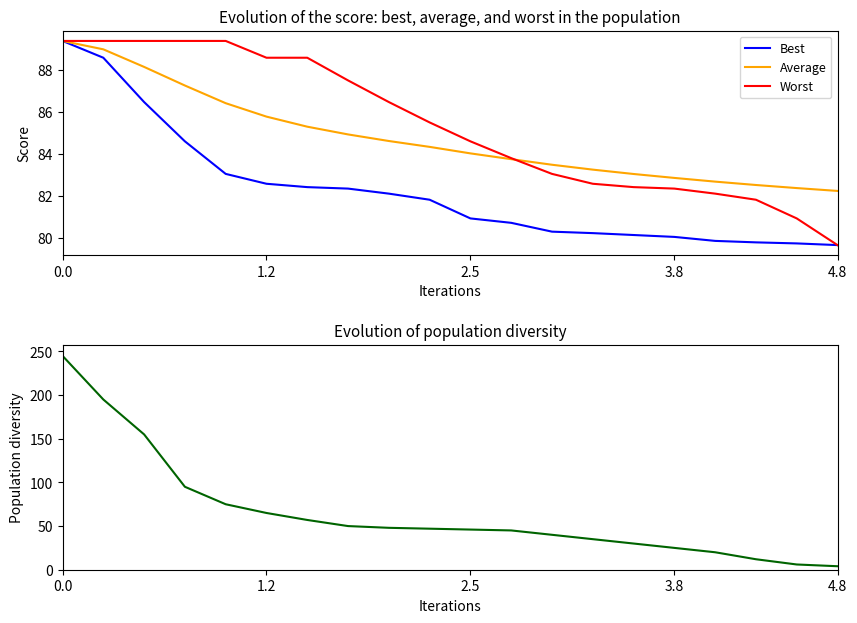

Is the value of Worst at 14 greater than the value of Diversity at 1.2?

No